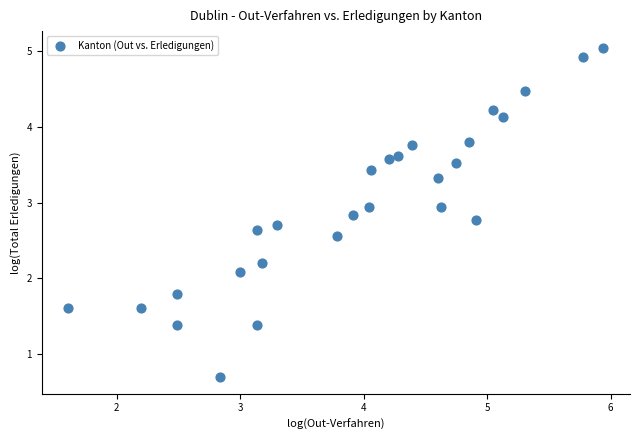

What is the range of Y values (max minus min)?

4.4